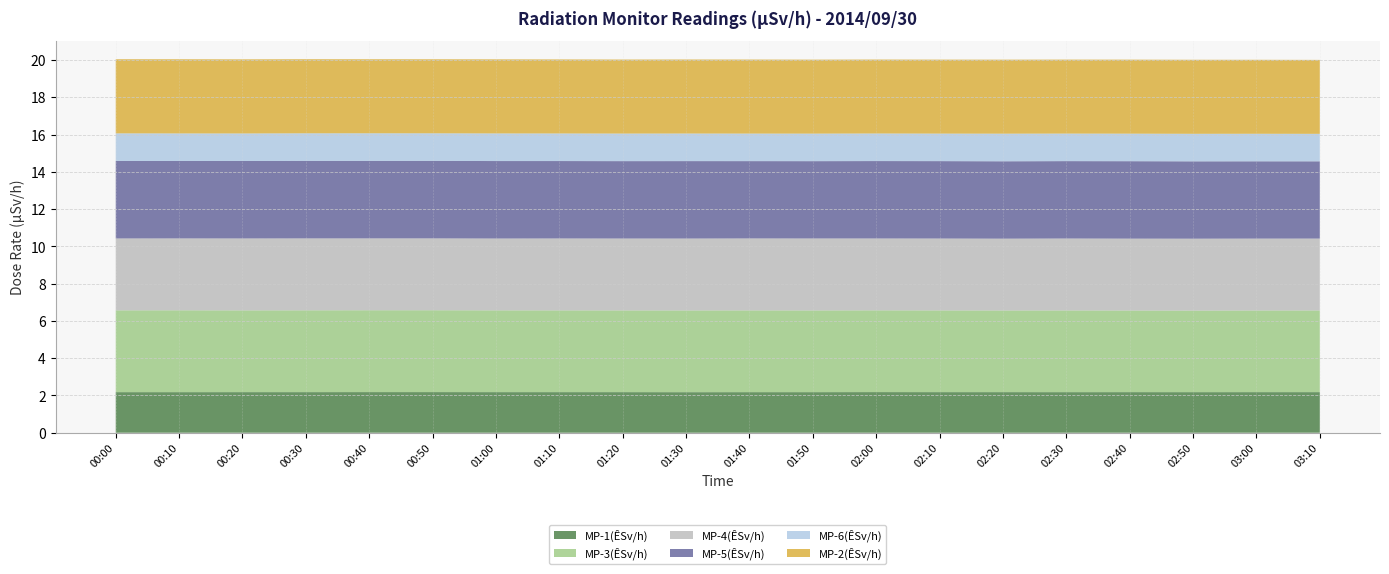

Reading left to right, extract all data points from this chart.

MP-1(ÊSv/h): 2.2	2.2	2.2	2.2	2.2	2.2	2.2	2.2	2.2	2.2	2.2	2.2	2.2	2.2	2.2	2.2	2.2	2.2	2.2	2.2
MP-3(ÊSv/h): 4.4	4.4	4.4	4.4	4.4	4.4	4.4	4.4	4.4	4.4	4.4	4.4	4.4	4.4	4.4	4.4	4.4	4.4	4.4	4.4
MP-4(ÊSv/h): 3.9	3.9	3.9	3.9	3.9	3.9	3.9	3.9	3.9	3.9	3.9	3.9	3.9	3.9	3.9	3.9	3.9	3.9	3.9	3.9
MP-5(ÊSv/h): 4.2	4.2	4.2	4.2	4.2	4.2	4.2	4.2	4.2	4.2	4.1	4.1	4.2	4.2	4.2	4.2	4.2	4.2	4.1	4.1
MP-6(ÊSv/h): 1.5	1.5	1.5	1.5	1.5	1.5	1.5	1.5	1.5	1.5	1.5	1.5	1.5	1.5	1.5	1.5	1.5	1.5	1.5	1.5
MP-2(ÊSv/h): 4.0	4.0	4.0	4.0	4.0	4.0	4.0	4.0	4.0	4.0	4.0	4.0	4.0	4.0	4.0	4.0	4.0	4.0	4.0	4.0